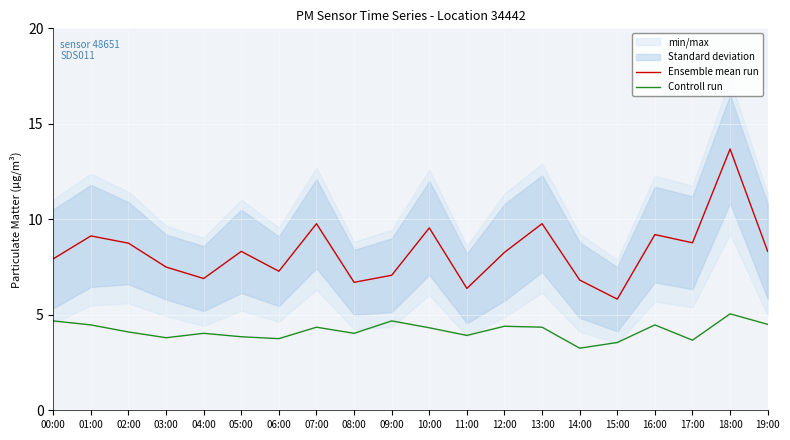

Which has a higher value, 05:00 or 14:00?

05:00